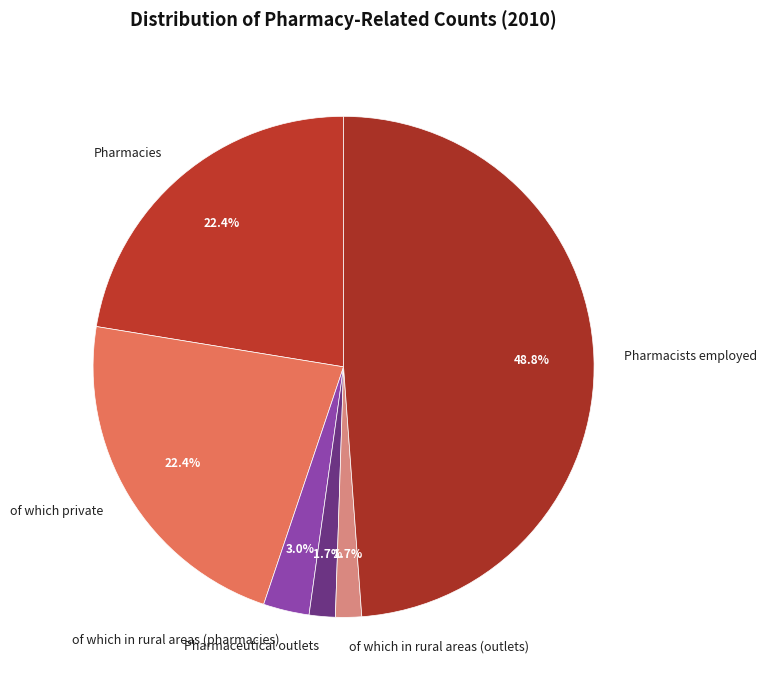

What is the ratio of the value at of which private to the value at Pharmacists employed?

0.5